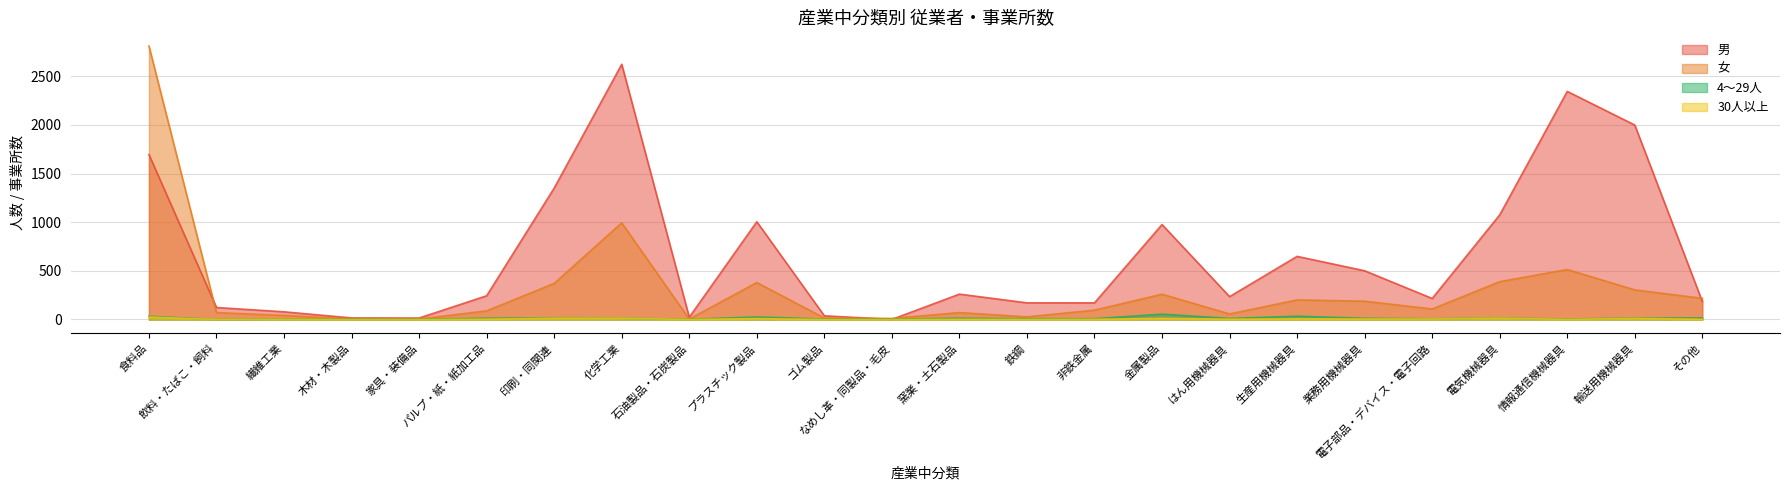

What are all the series names shown in the legend?

男, 女, 4～29人, 30人以上